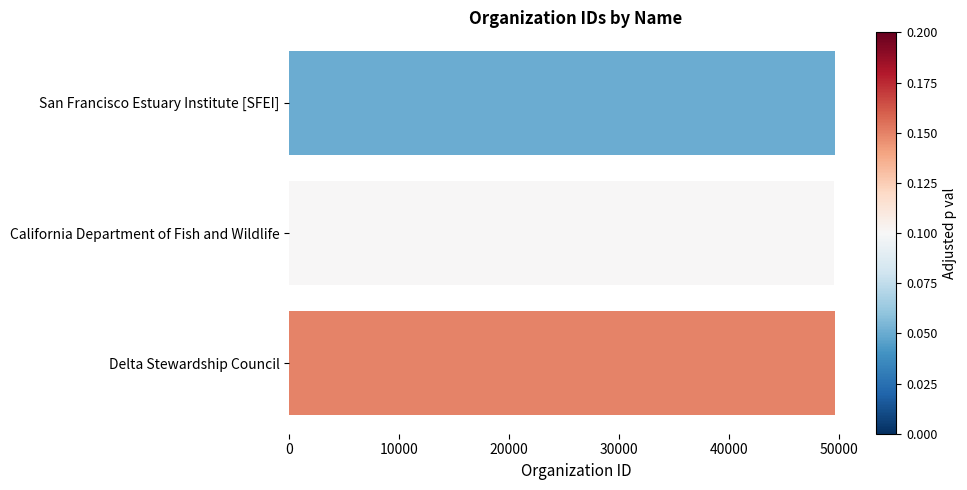

What is the sum of all values?

148955